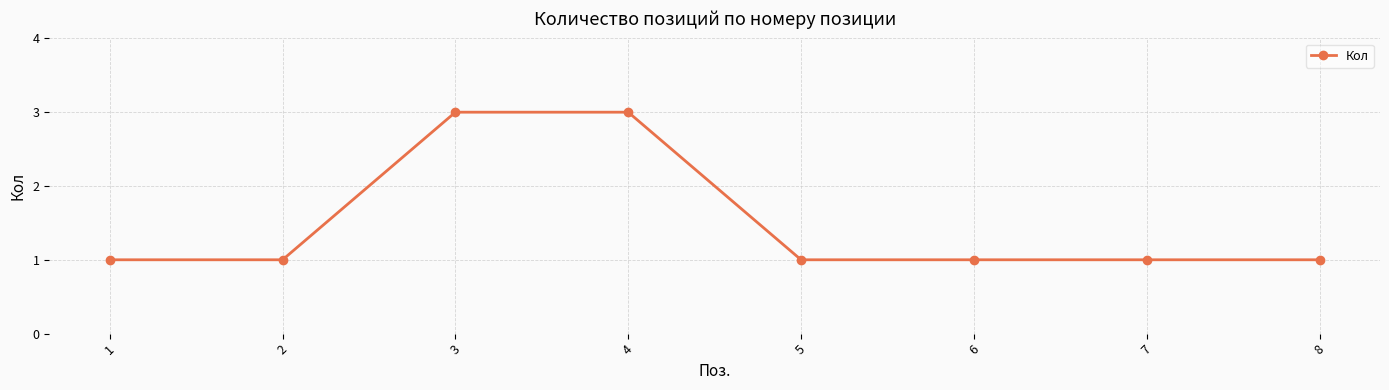

Count the values in the range 1 to 3.

8